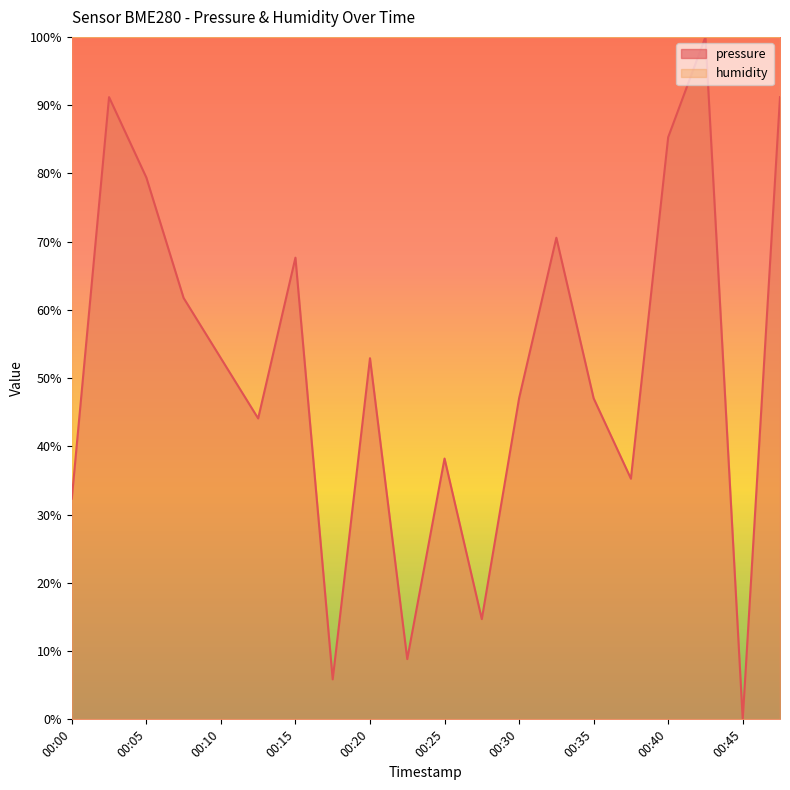

Reading right to left, transcribe all the data shown in this chart.

00:47=91.2	00:45=0.0	00:42=100.0	00:40=85.3	00:37=35.3	00:35=47.0	00:32=70.6	00:30=47.0	00:27=14.7	00:25=38.2	00:22=8.8	00:20=52.9	00:18=5.9	00:15=67.6	00:13=44.1	00:10=52.9	00:08=61.7	00:05=79.4	00:03=91.2	00:00=32.3